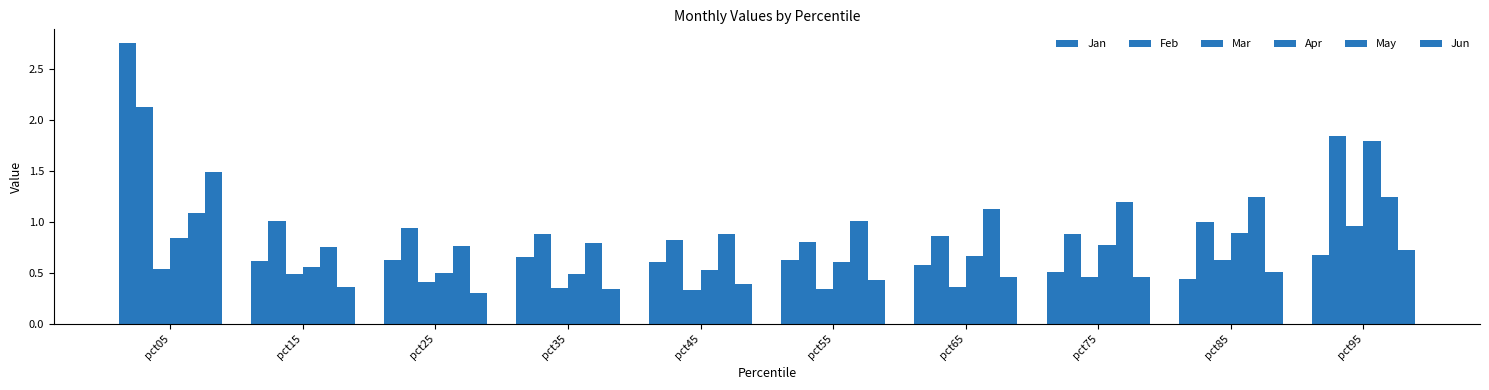

How many data points does each series have?

10